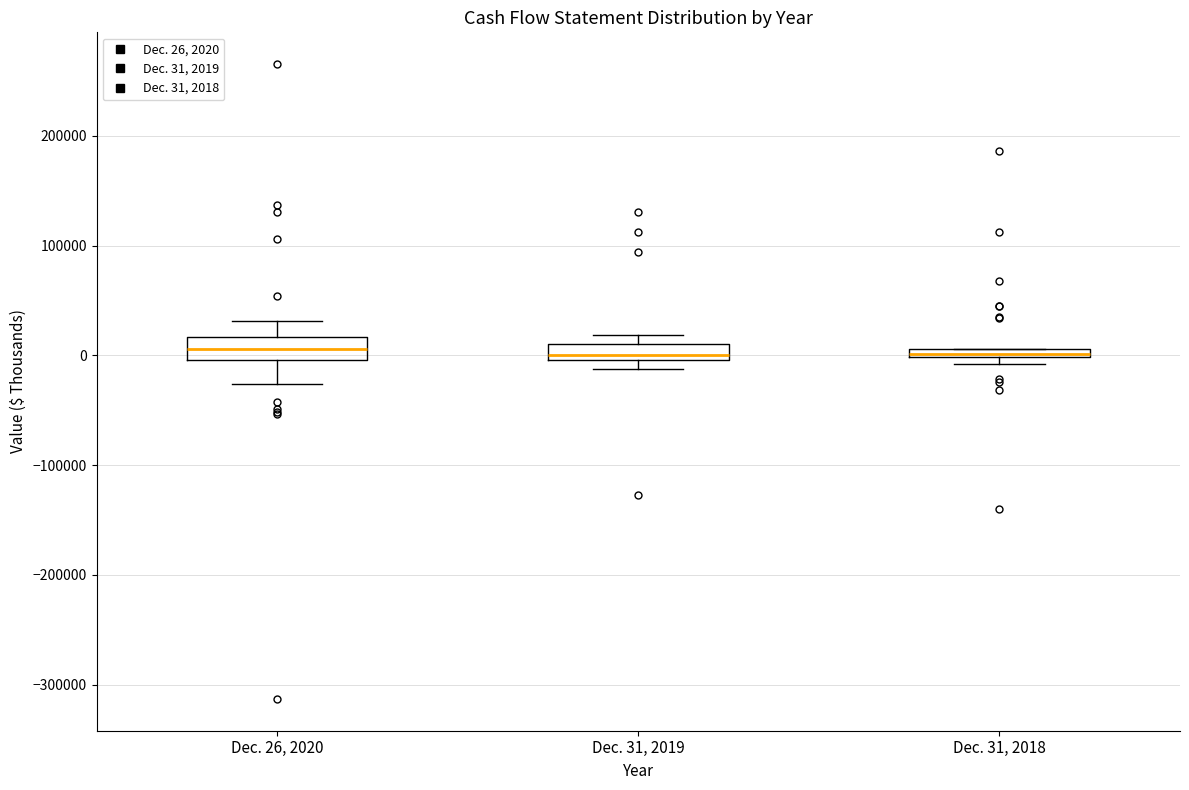

Where is the lower edge of the box for Dec. 31, 2019 on the y-axis? The values are not printed on the chart, so give them approximately, as read against the axis.

0